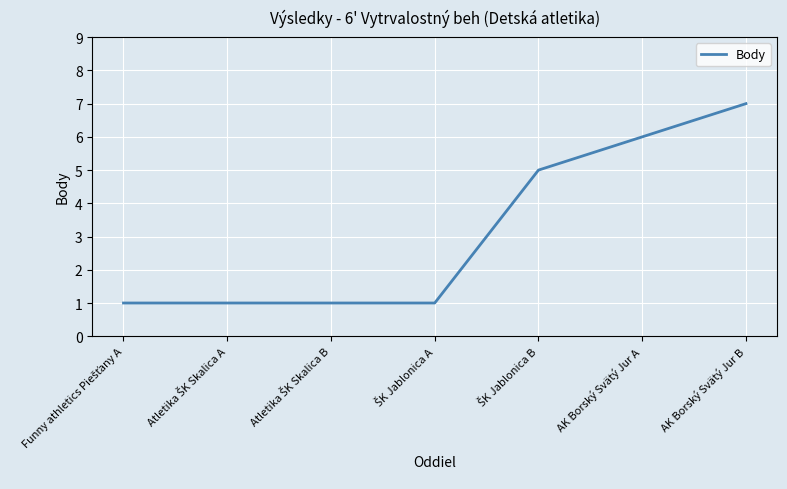

What is the difference between the maximum and minimum values?

6